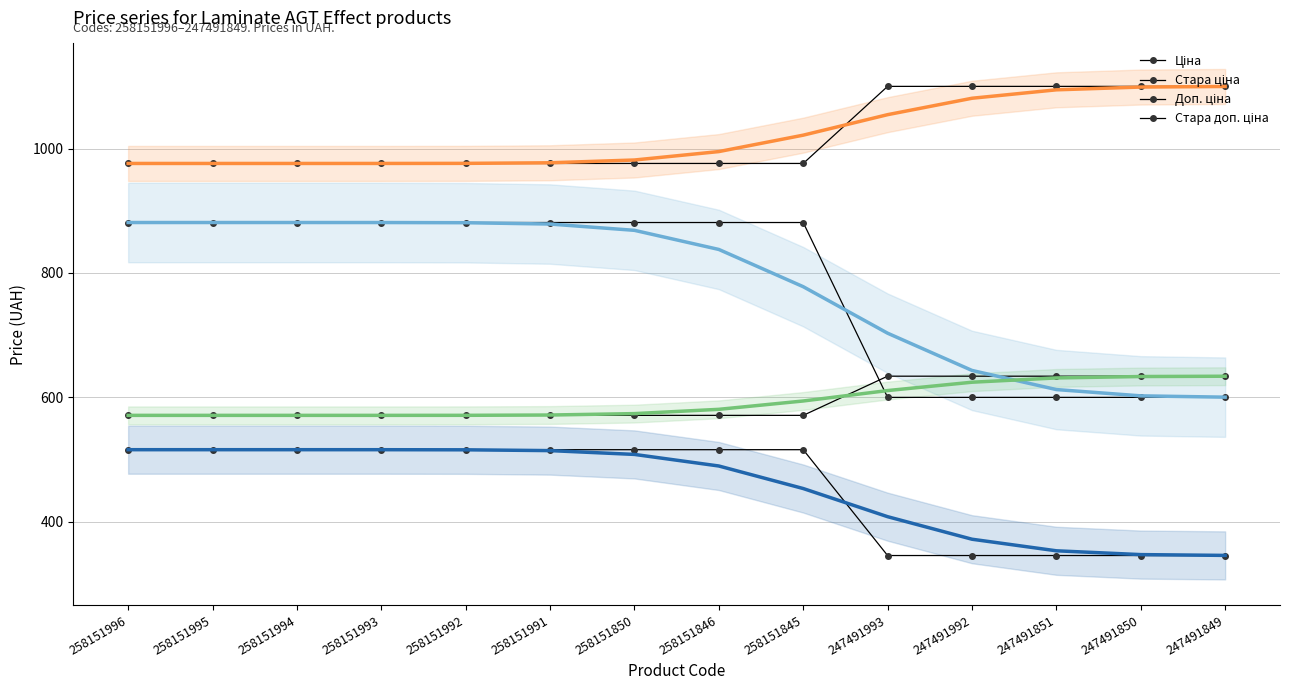

Reading left to right, what are all the values shown in this chart?

Ціна: 258151996=515.8	258151995=515.8	258151994=515.8	258151993=515.8	258151992=515.8	258151991=515.8	258151850=515.8	258151846=515.8	258151845=515.8	247491993=345.6	247491992=345.6	247491851=345.6	247491850=345.6	247491849=345.6
Стара ціна: 258151996=976.1	258151995=976.1	258151994=976.1	258151993=976.1	258151992=976.1	258151991=976.1	258151850=976.1	258151846=976.1	258151845=976.1	247491993=1100.0	247491992=1100.0	247491851=1100.0	247491850=1100.0	247491849=1100.0
Доп. ціна: 258151996=881.1	258151995=881.1	258151994=881.1	258151993=881.1	258151992=881.1	258151991=881.1	258151850=881.1	258151846=881.1	258151845=881.1	247491993=599.9	247491992=599.9	247491851=599.9	247491850=599.9	247491849=599.9
Стара доп. ціна: 258151996=571.0	258151995=571.0	258151994=571.0	258151993=571.0	258151992=571.0	258151991=571.0	258151850=571.0	258151846=571.0	258151845=571.0	247491993=634.0	247491992=634.0	247491851=634.0	247491850=634.0	247491849=634.0